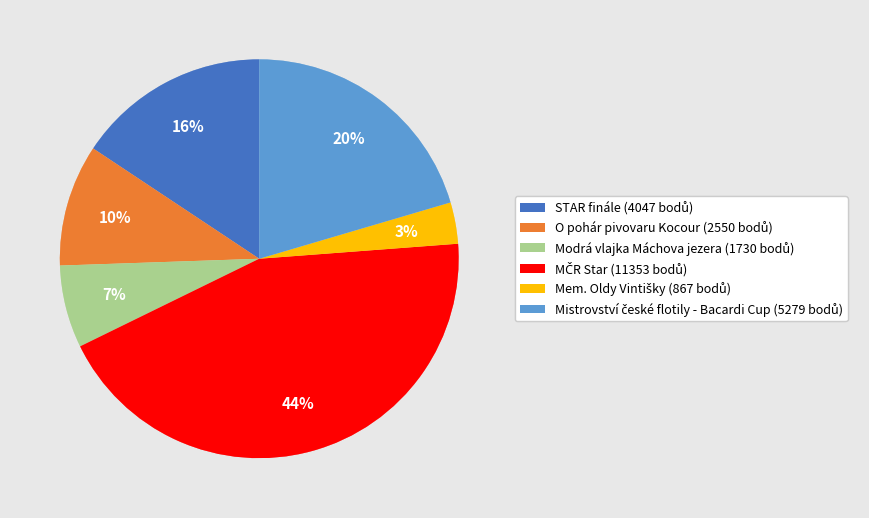

To the nearest percent, what is the difference between the largest and smallest slice percentages?

41%